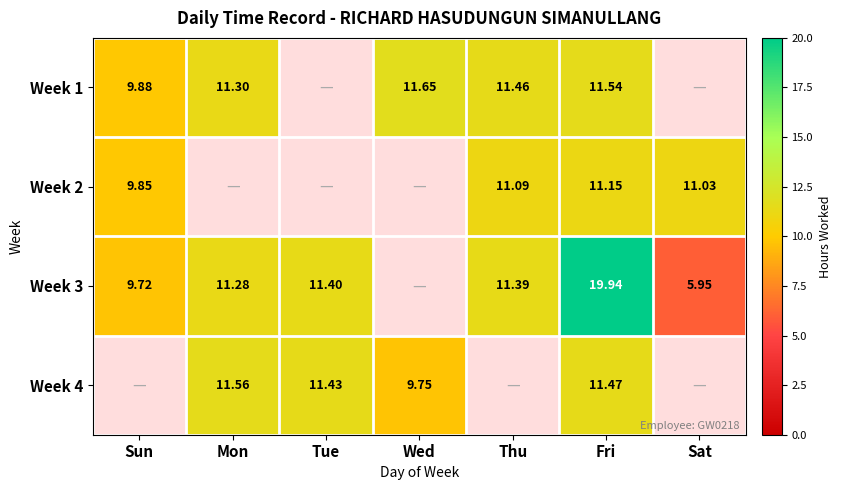

Is the value of Week 1 at Sun greater than the value of Week 3 at Fri?

No